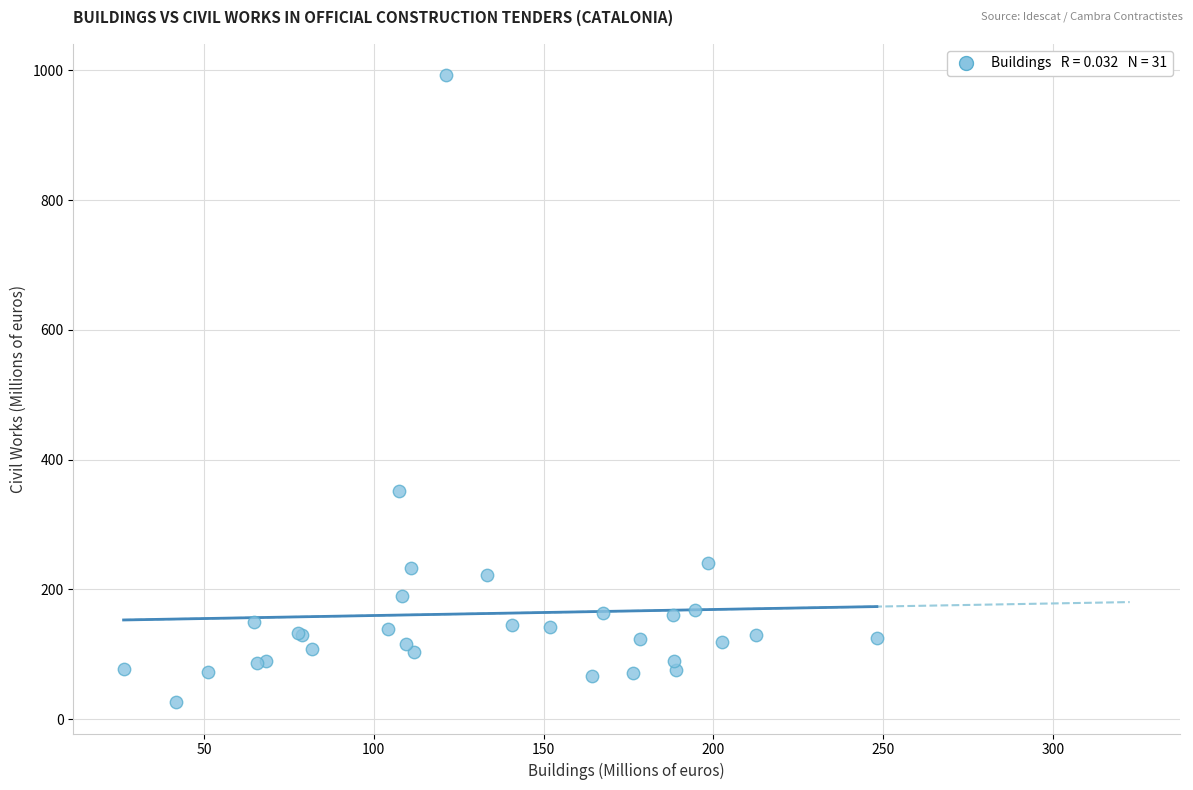

What Y value in the scatter plot is closest to 509?

350.9